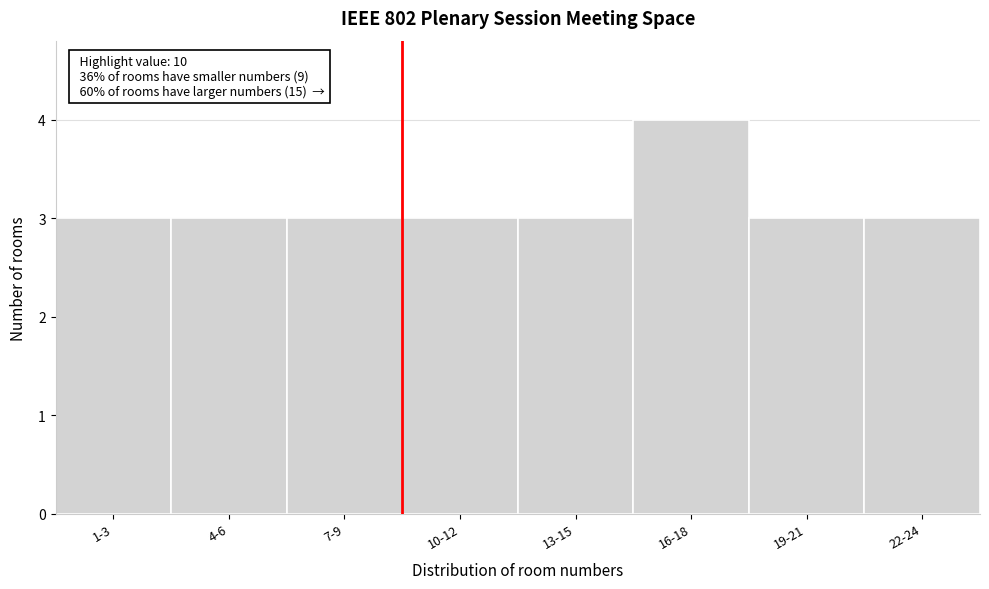

Reading left to right, transcribe all the data shown in this chart.

3	3	3	3	3	4	3	3